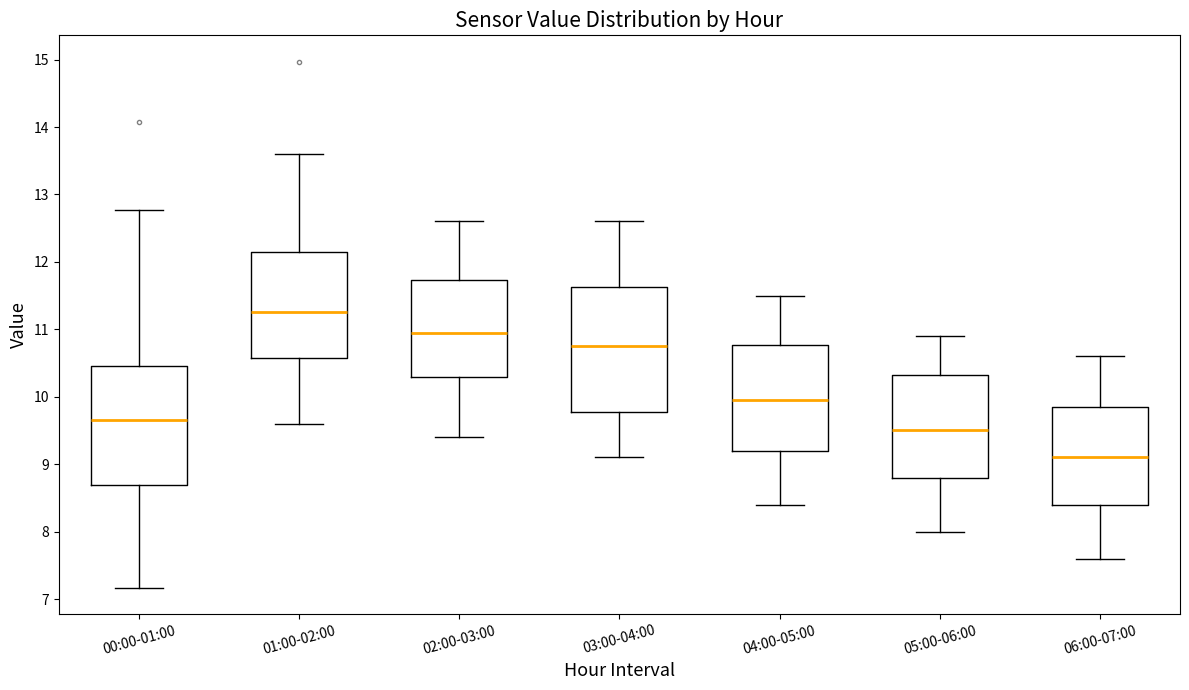

Which box has the lowest median line?

06:00-07:00